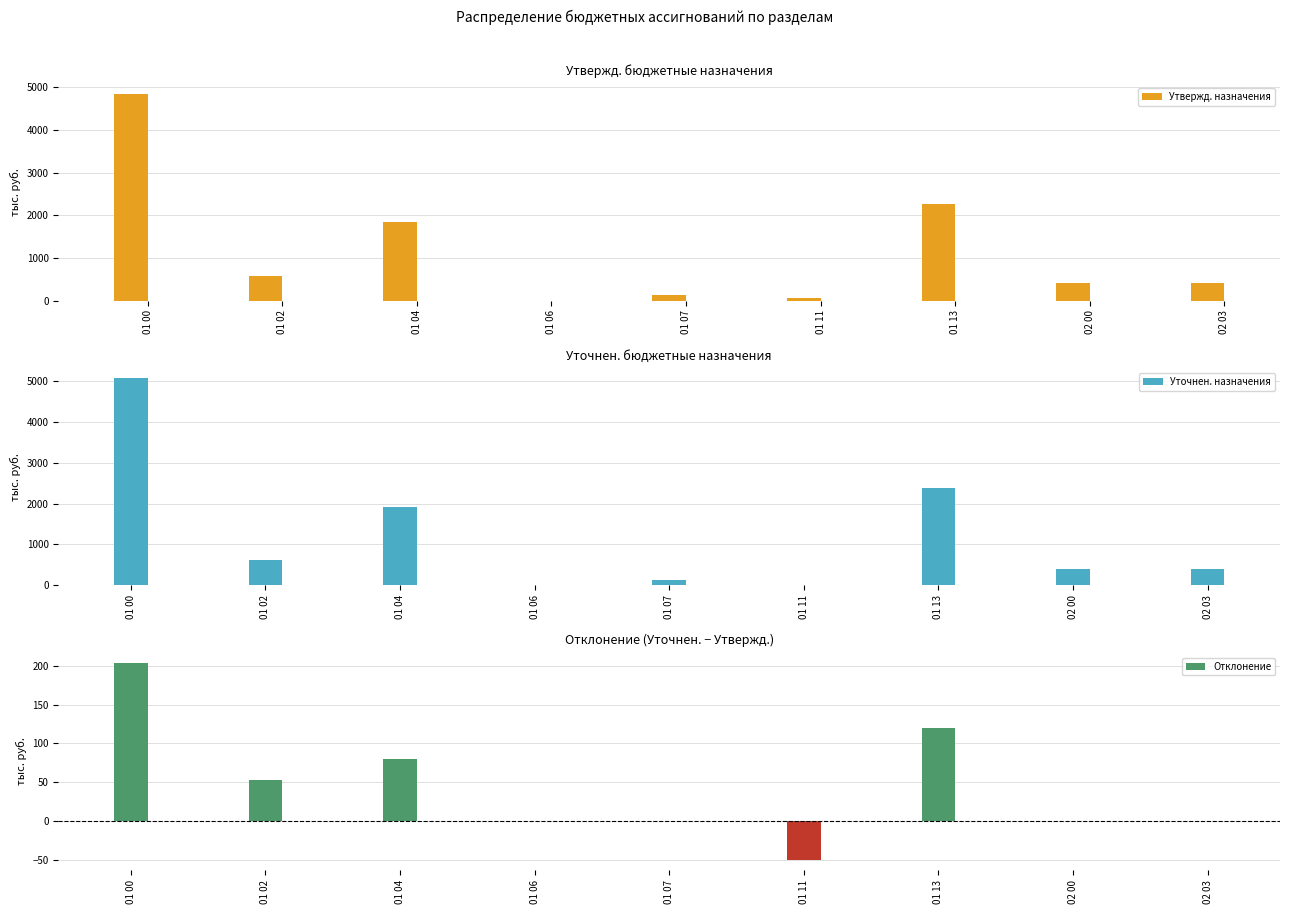

Reading right to left, transcribe all the data shown in this chart.

Утвержд. назначения: 402.3	402.3	2260.7	50.0	133.1	0.8	1834.7	575.8	4855.1
Уточнен. назначения: 402.3	402.3	2380.8	0.0	133.1	0.8	1915.2	629.0	5058.9
Отклонение: 0.0	0.0	120.1	-50.0	0.0	0.0	80.5	53.2	203.8